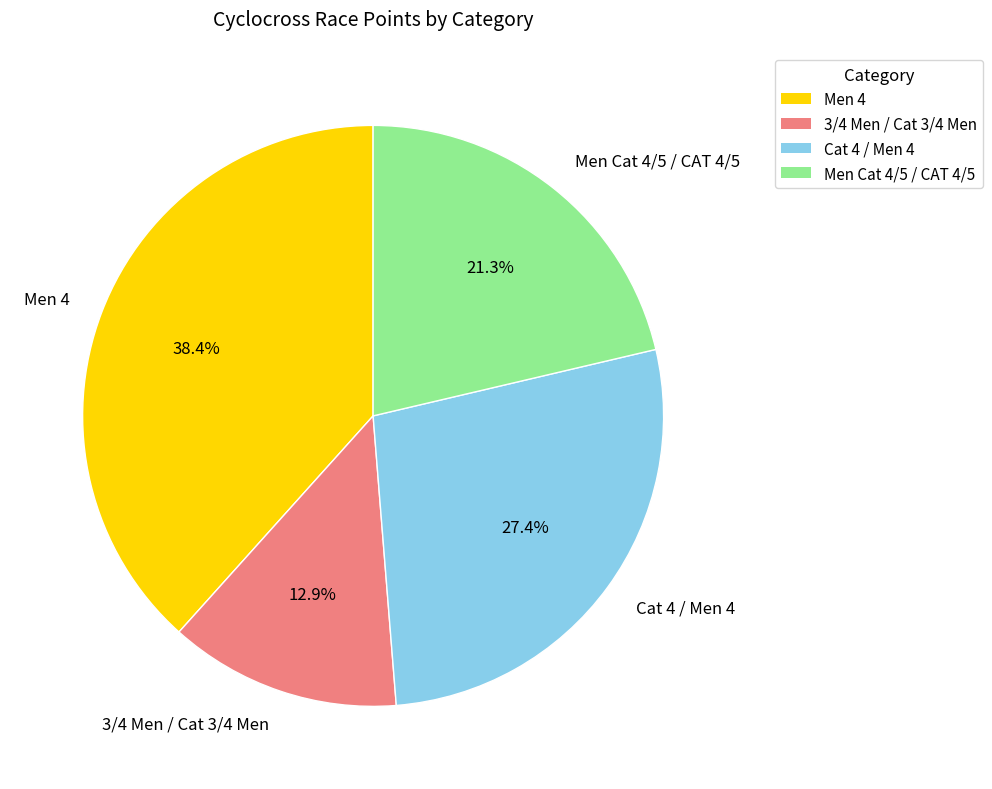

How many segments does this pie chart have?

4